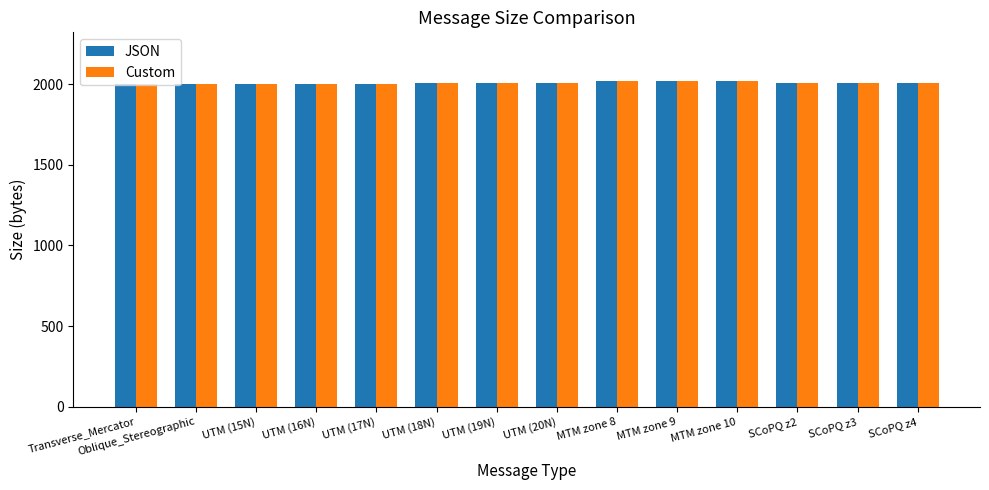

What is the total value across all series at SCoPQ z3?

4018